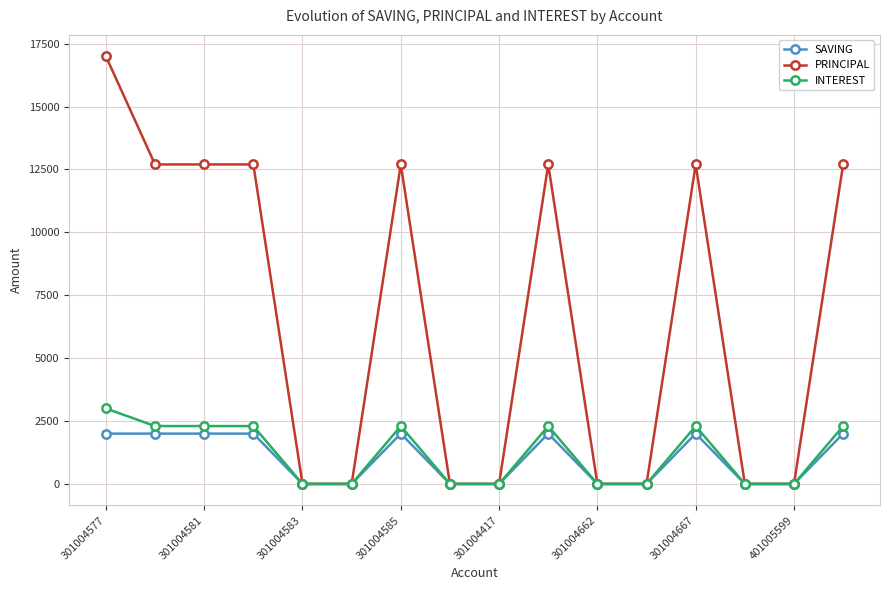

True or false: SAVING has more than 1 points higher than both neighbors.

True